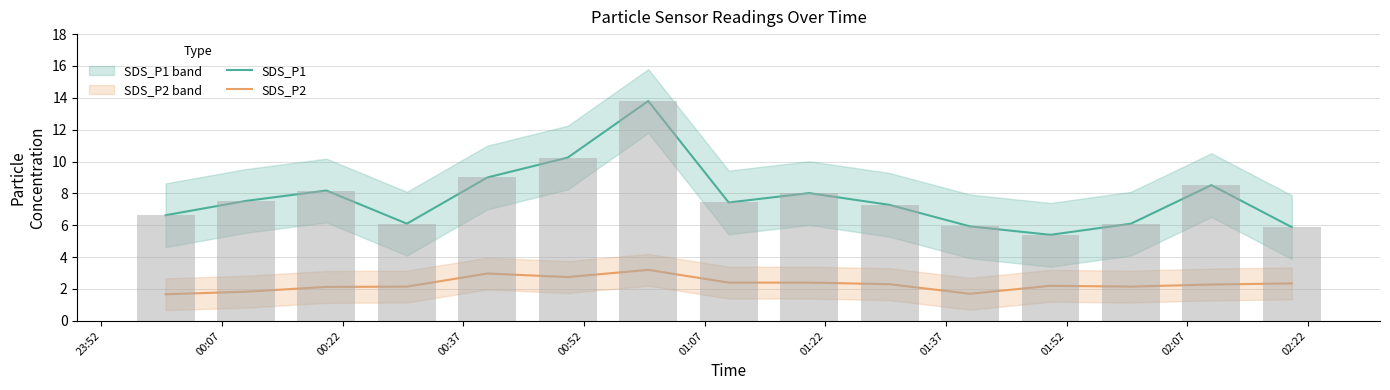

Are the bars grouped side by side (vs. stacked)?

Yes